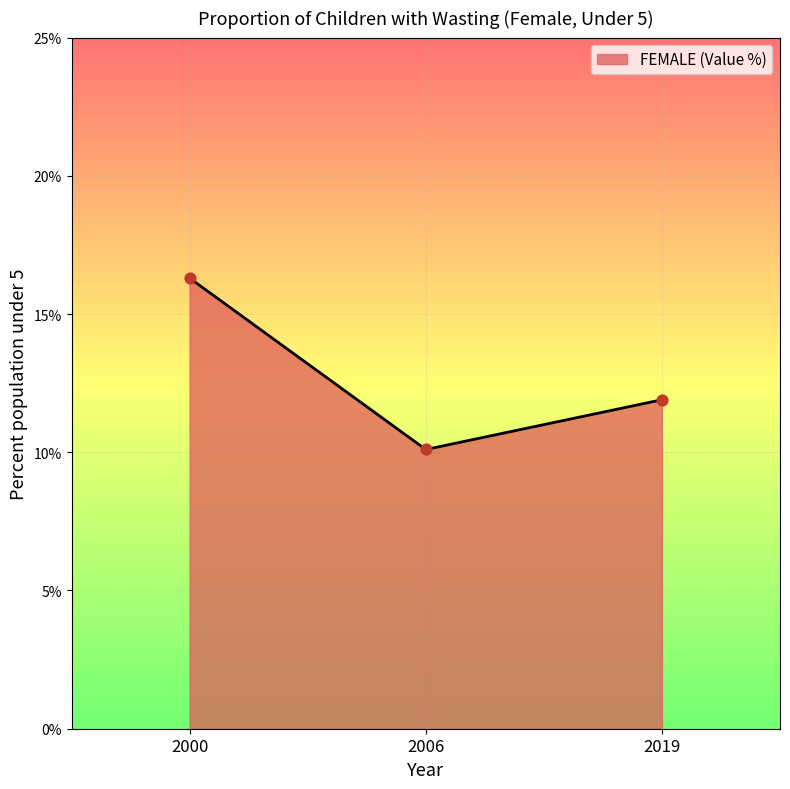

What is the change in value from 2000 to 2006?

-6.2